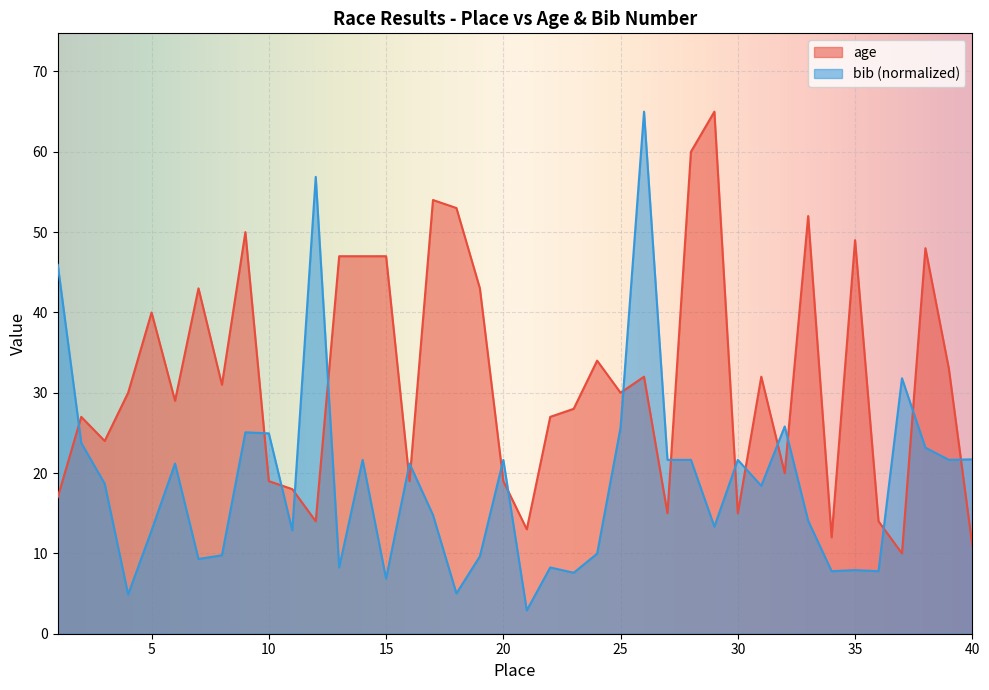

Rank the series by their average value, from highest to lowest.

age, bib (normalized)